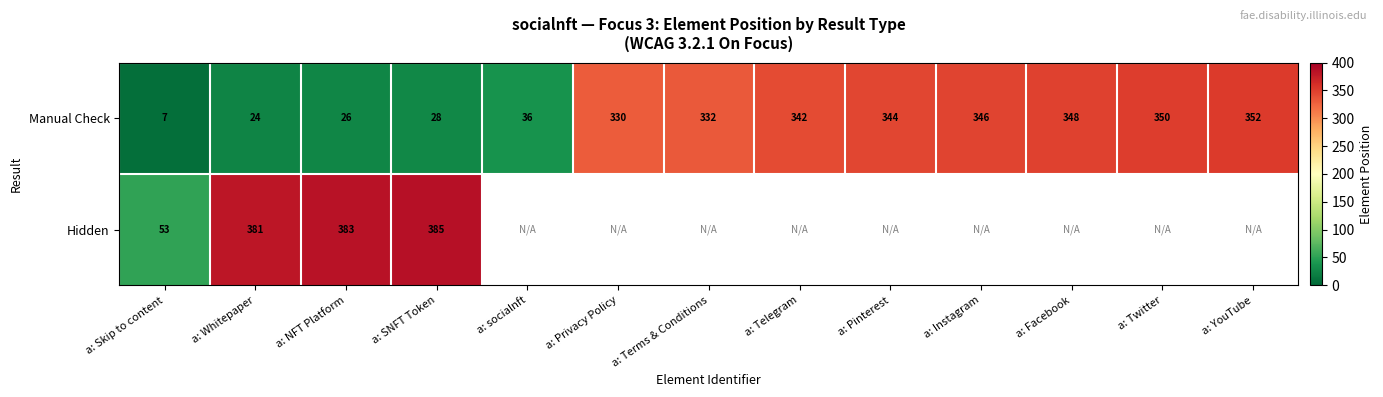

How many series are shown in this chart?

2